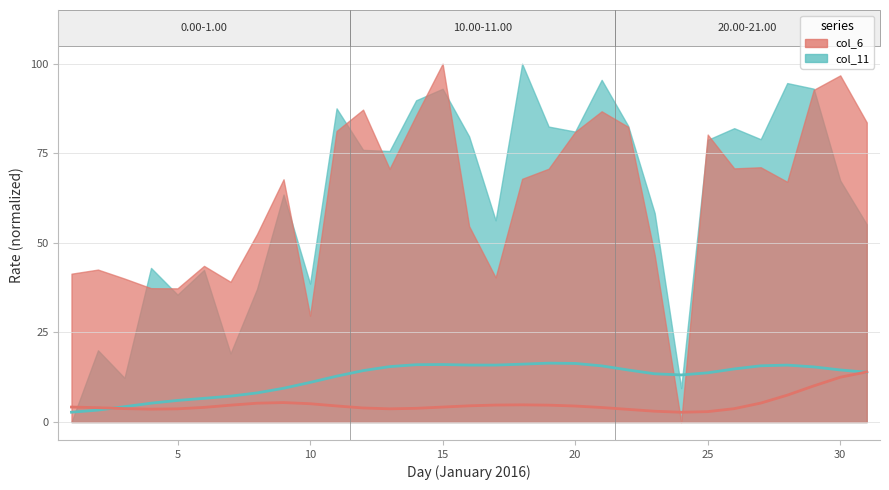

True or false: col_1 (smooth) has a value of 17.5 at 30.

False